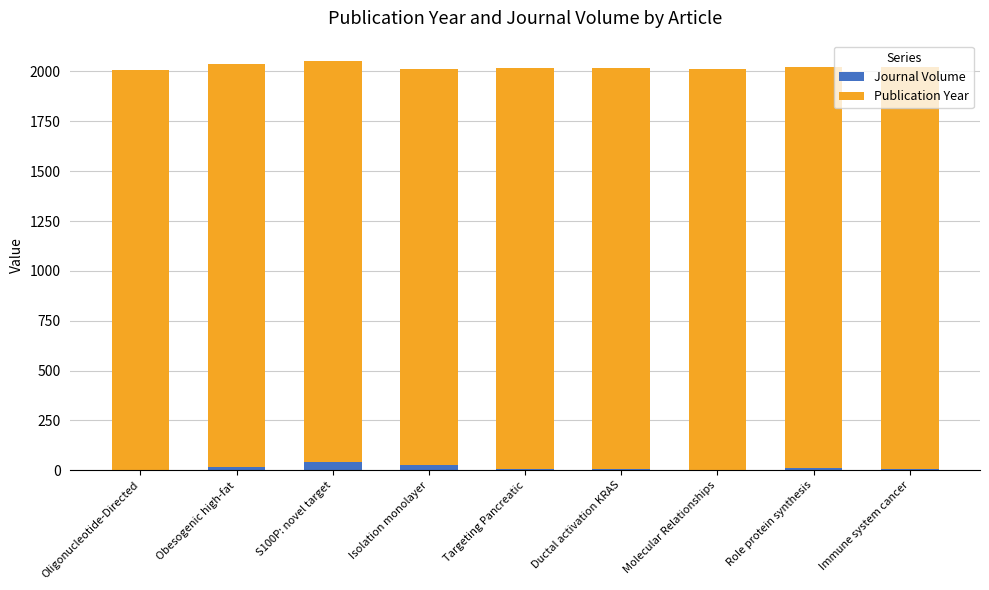

True or false: Journal Volume has a value of 41 at S100P: novel target.

True